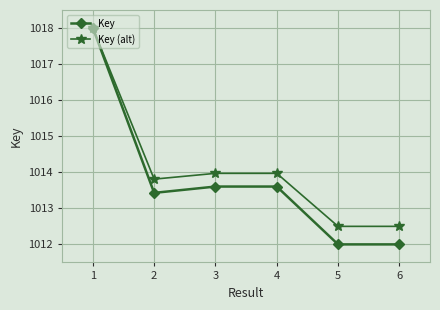

Does the chart display data point markers on the line(s)?

Yes